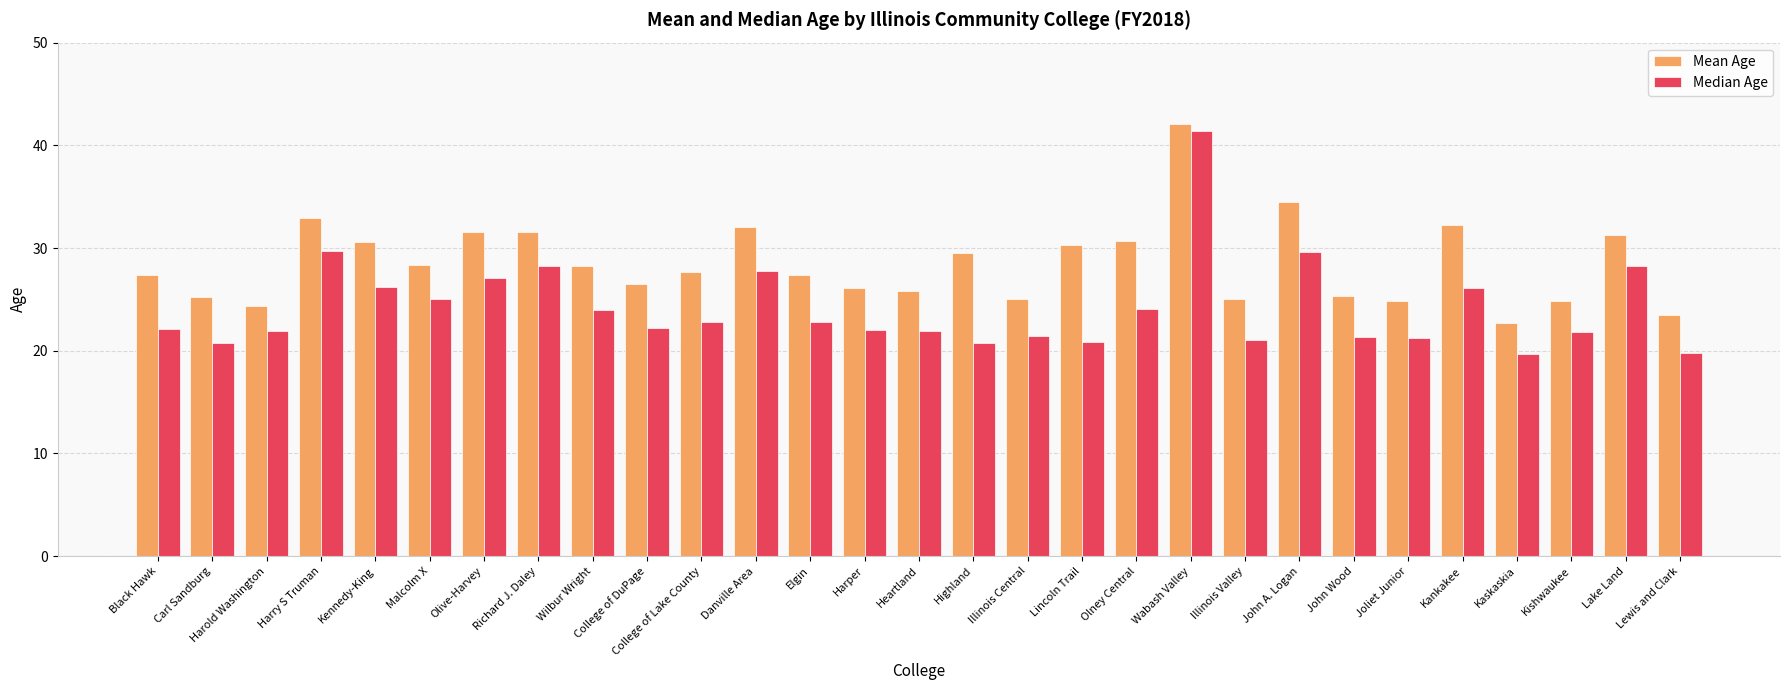

At which category is the sum across all series the highest?

Wabash Valley